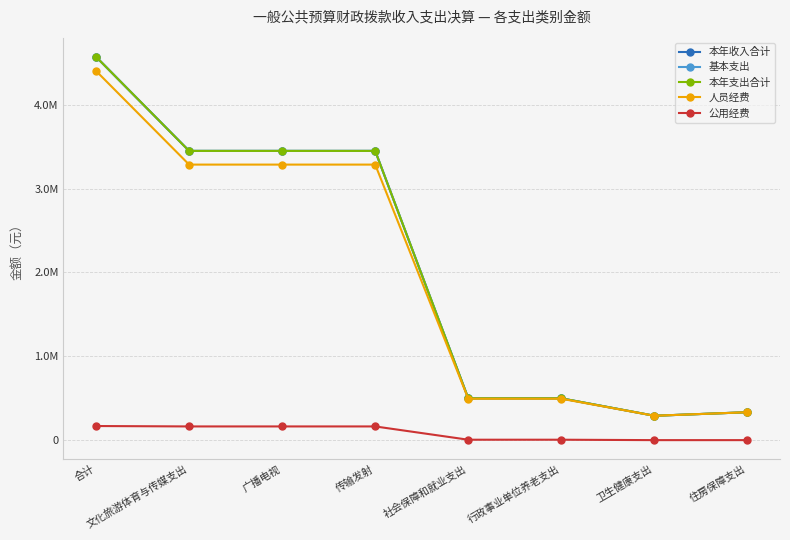

What is the minimum value for 基本支出?

290700.0